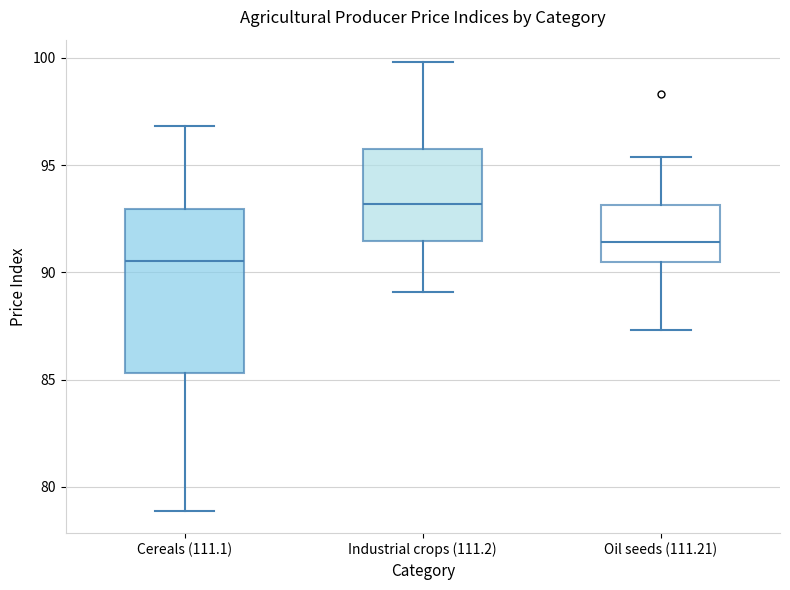

Reading left to right, transcribe this box plot: for each box, give where its median line is, the range the box spans, and where its two whiskers end, as read against the y-axis. The values are not printed on the chart, so give them approximately, as read against the axis.

Cereals (111.1): median 90.5, box 85.5 to 93.0, whiskers 79.0 to 97.0
Industrial crops (111.2): median 93.0, box 91.5 to 96.0, whiskers 89.0 to 100.0
Oil seeds (111.21): median 91.5, box 90.5 to 93.0, whiskers 87.5 to 95.5